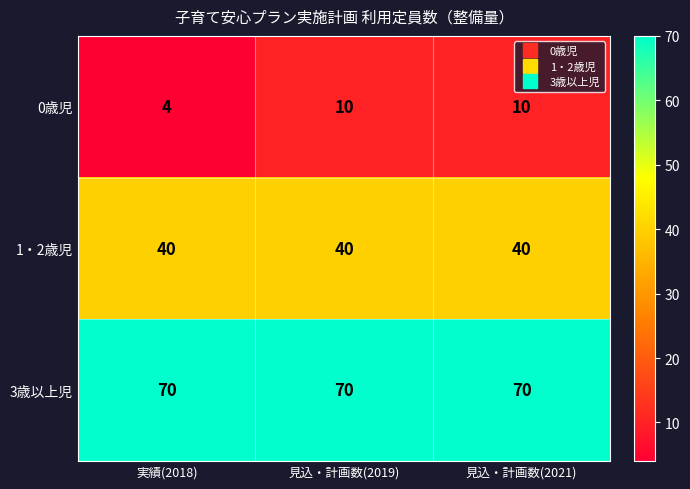

Which series has the largest total across all categories?

3歳以上児